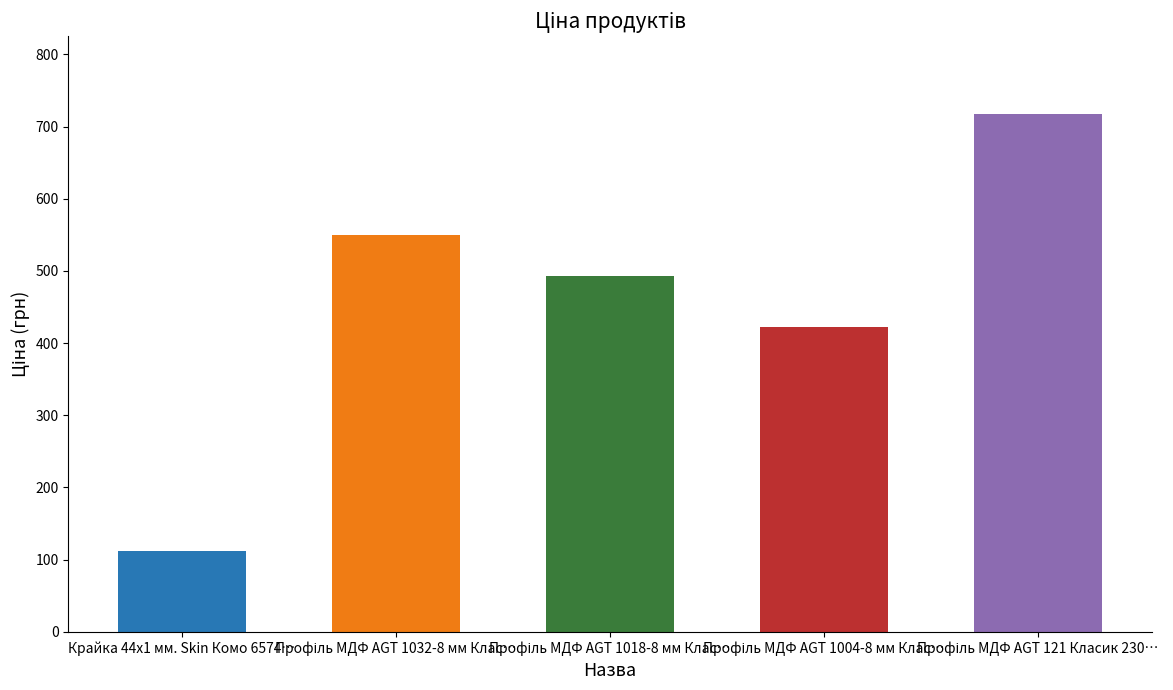

What is the label of the 1st bar from the left?

Крайка 44x1 мм. Skin Комо 6574…